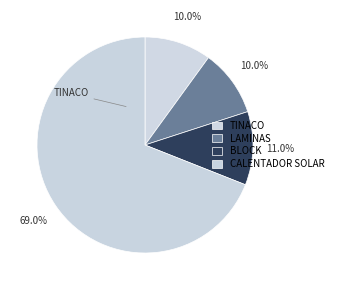

Combined, what portion of the pie is TINACO and BLOCK?

21.0%